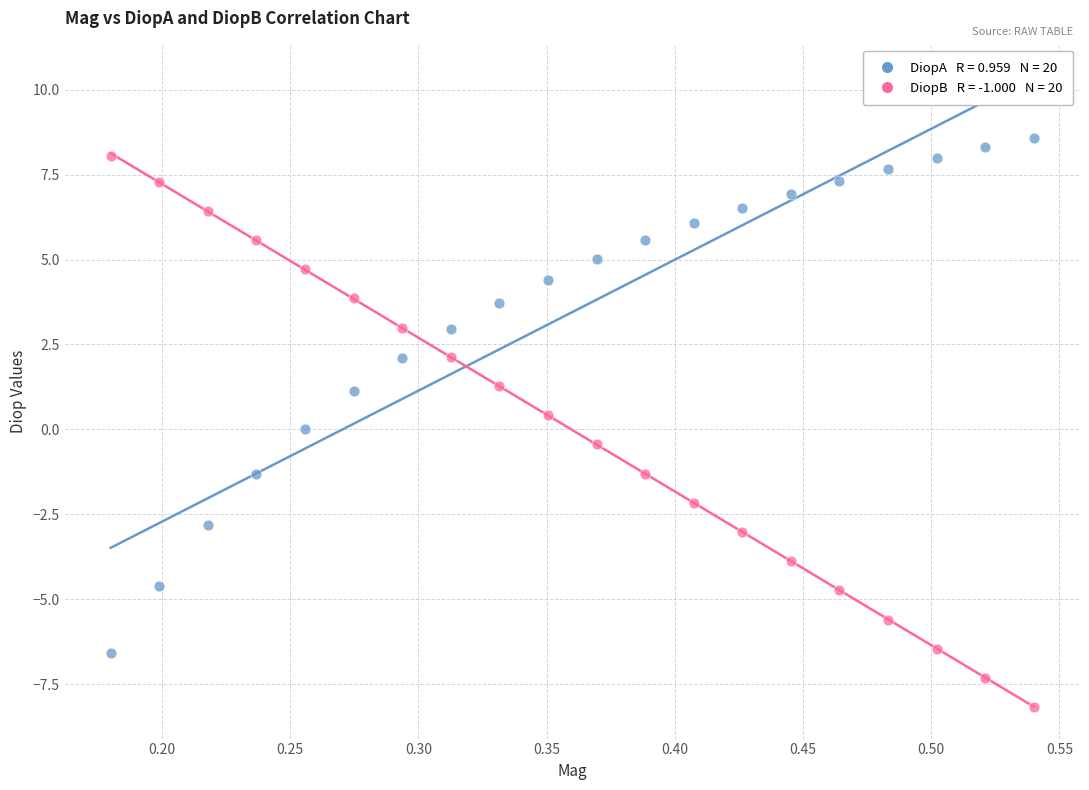

Across all data points, what is the range of Y values (max minus min)?

16.8